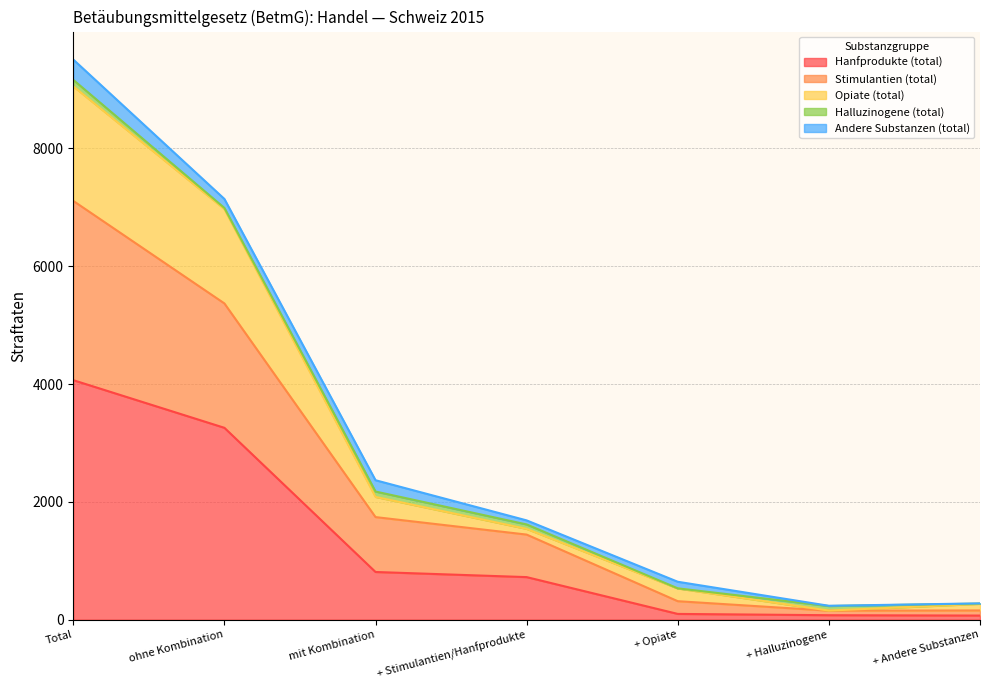

What is the highest value of the Hanfprodukte (total) series?

4066